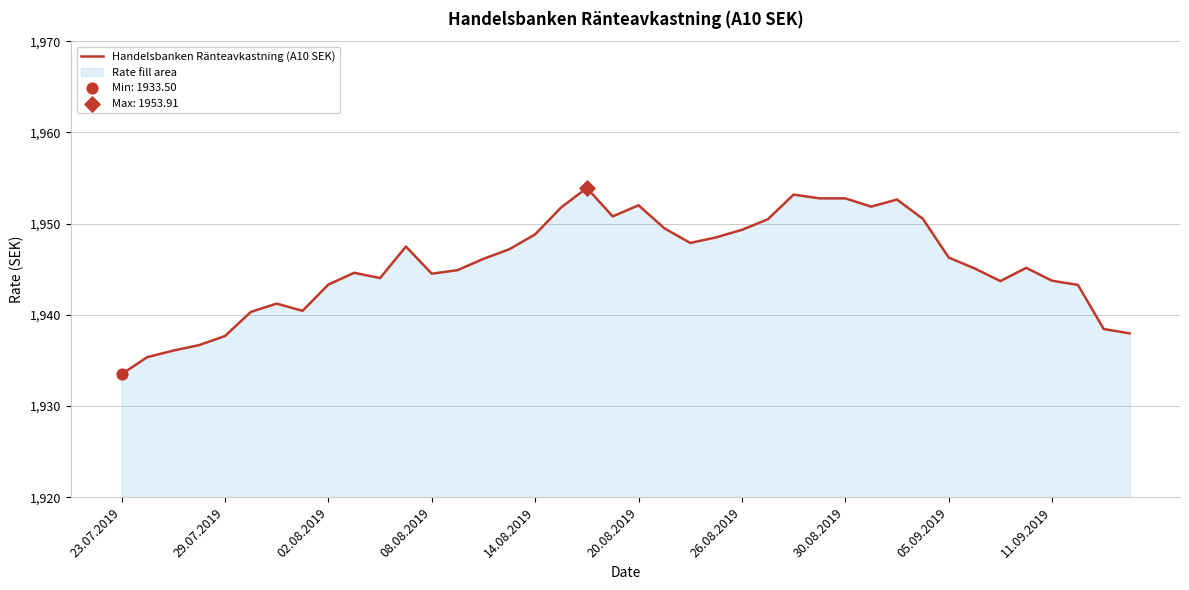

What is the difference between the maximum and minimum values?

20.4